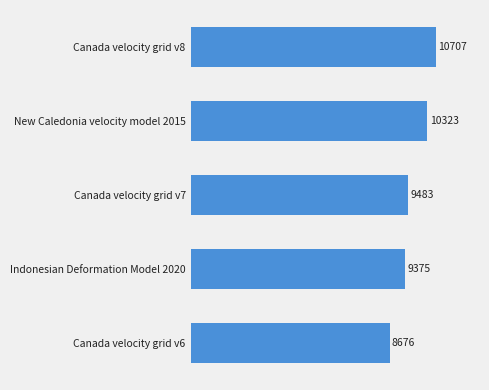

Rank the categories by value from highest to lowest.

Canada velocity grid v8, New Caledonia velocity model 2015, Canada velocity grid v7, Indonesian Deformation Model 2020, Canada velocity grid v6